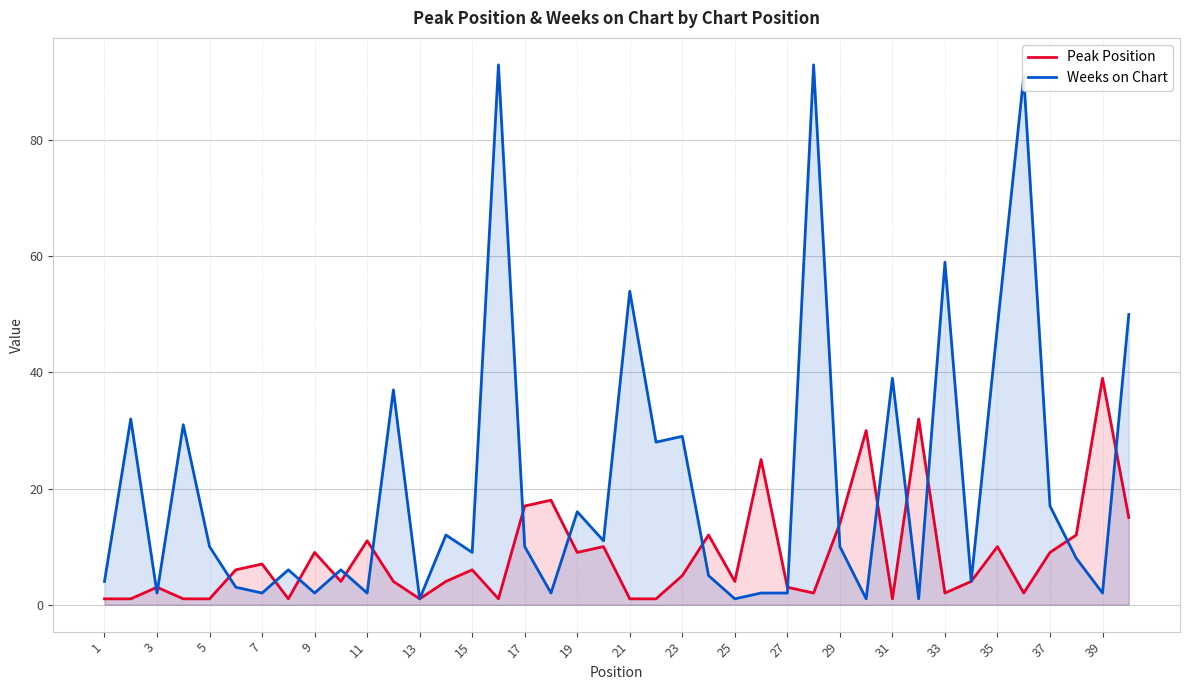

Rank the series by their maximum value, from highest to lowest.

Weeks on Chart, Peak Position